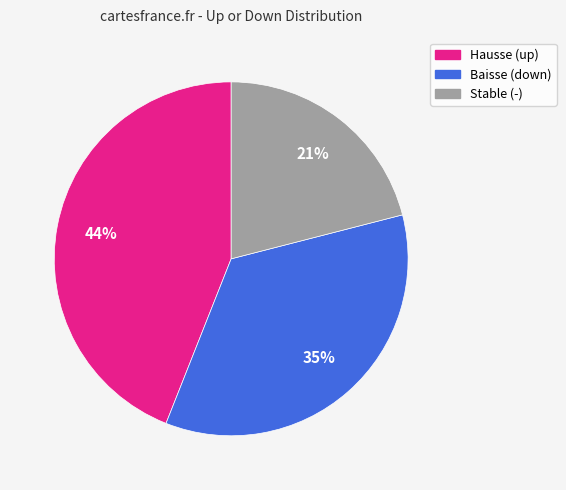

Count the number of slices in the pie.

3